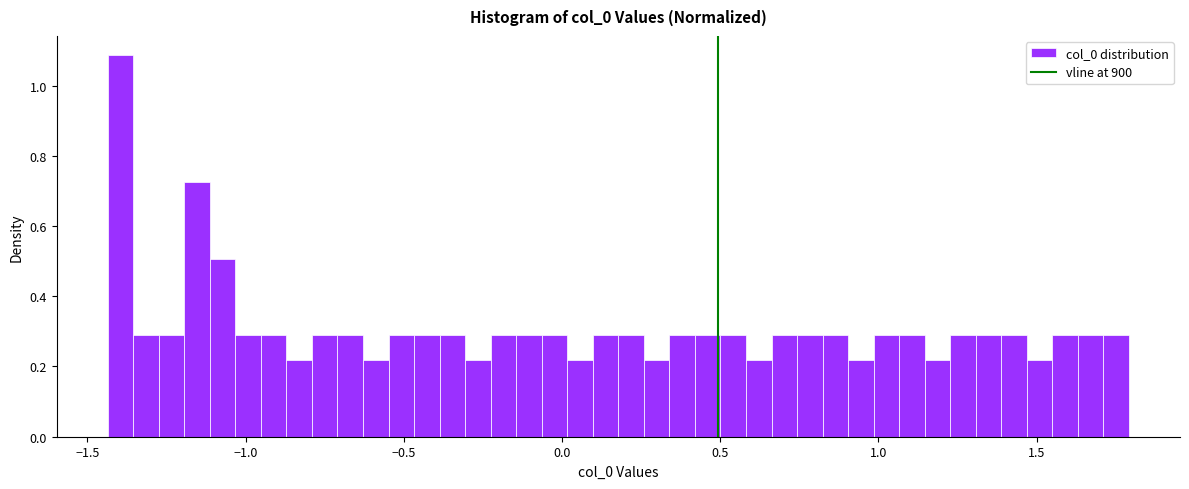

Around what value on the x-axis is the tallest bar? Give the approximate position of its centre, as read against the axis.

-1.40